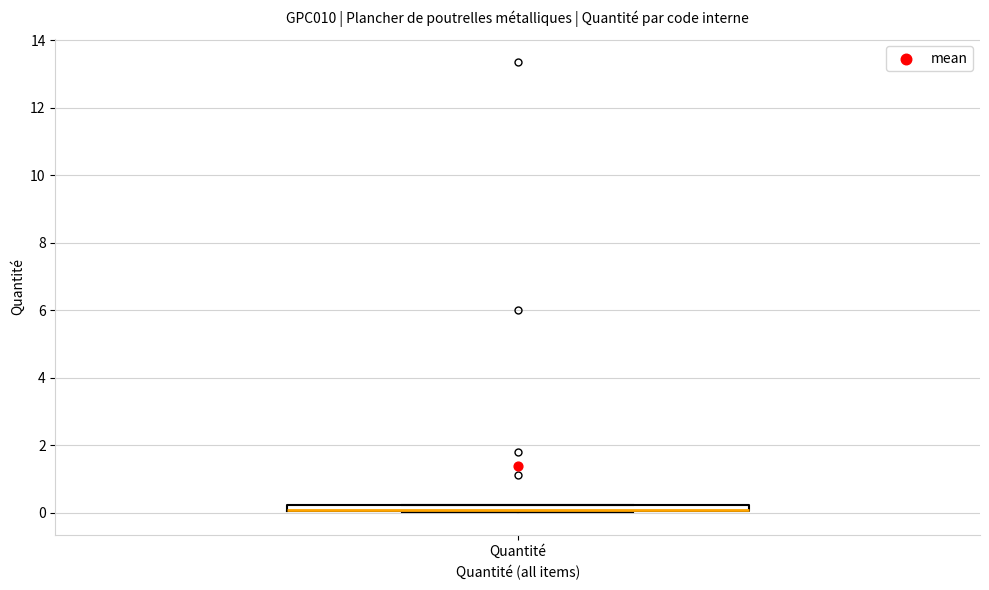

Where is the lower edge of the box for Quantité on the y-axis? The values are not printed on the chart, so give them approximately, as read against the axis.

0.0